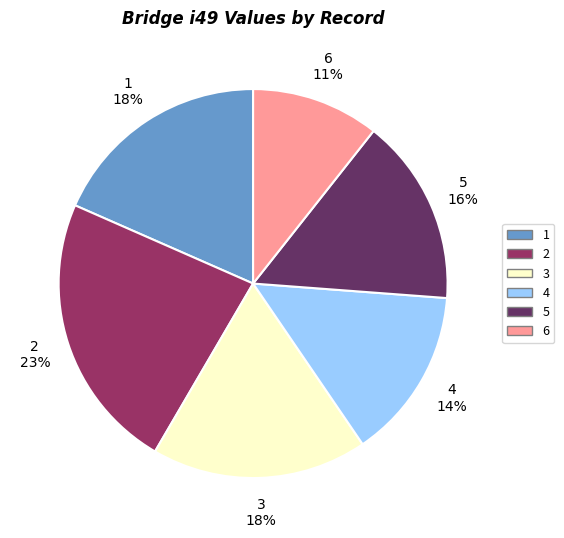

Count the number of slices in the pie.

6